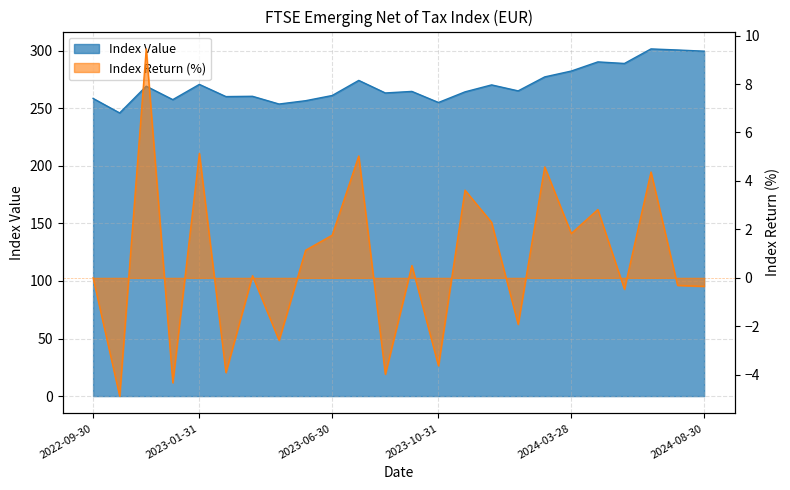

Which series has the widest spread of values?

Index Value